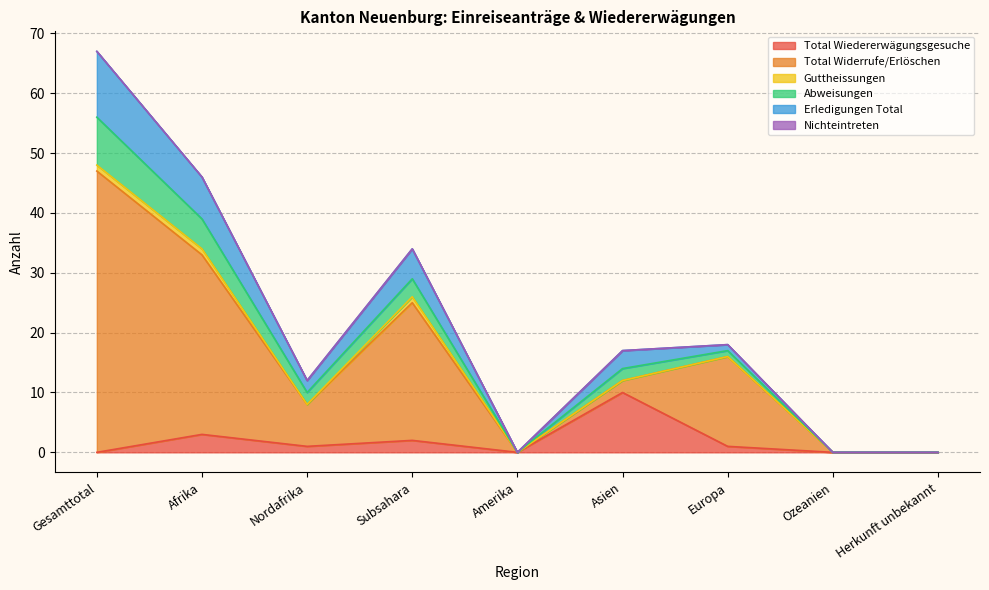

At which label does Total Wiedererwägungsgesuche reach its peak?

Asien